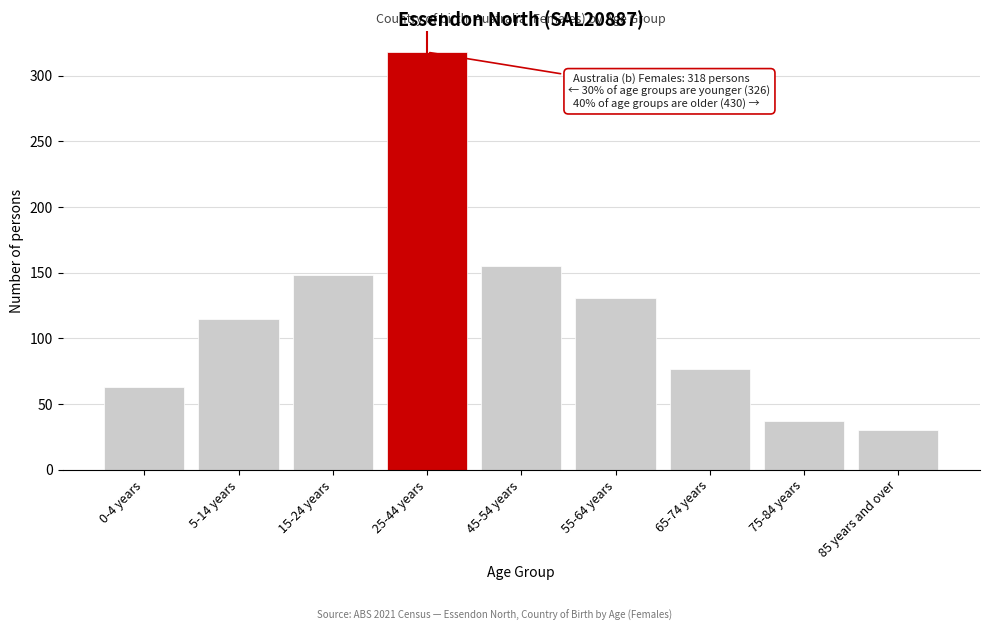

Reading left to right, list all the values displayed in this chart.

0-4 years=63	5-14 years=115	15-24 years=148	25-44 years=318	45-54 years=155	55-64 years=131	65-74 years=77	75-84 years=37	85 years and over=30